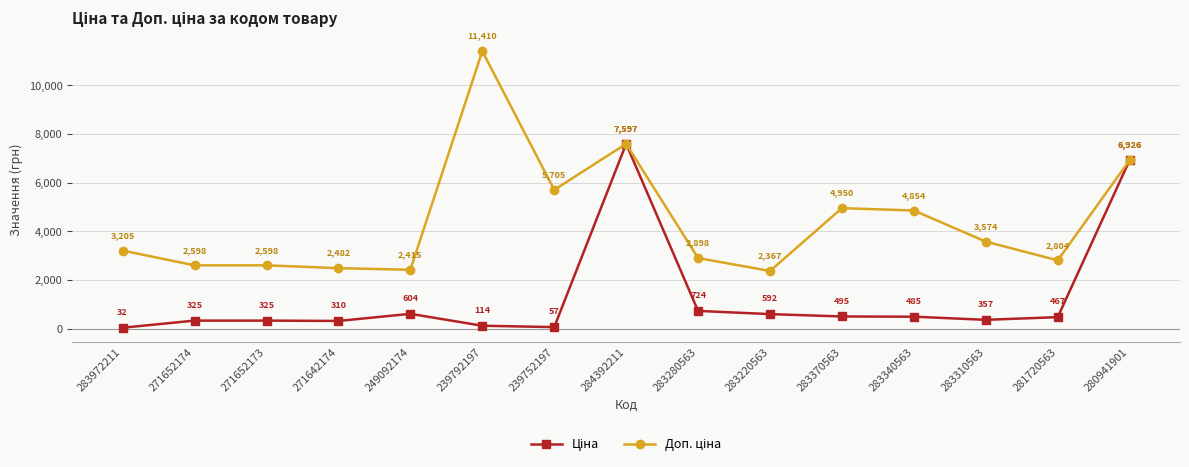

What position from the left is 280941901?

15